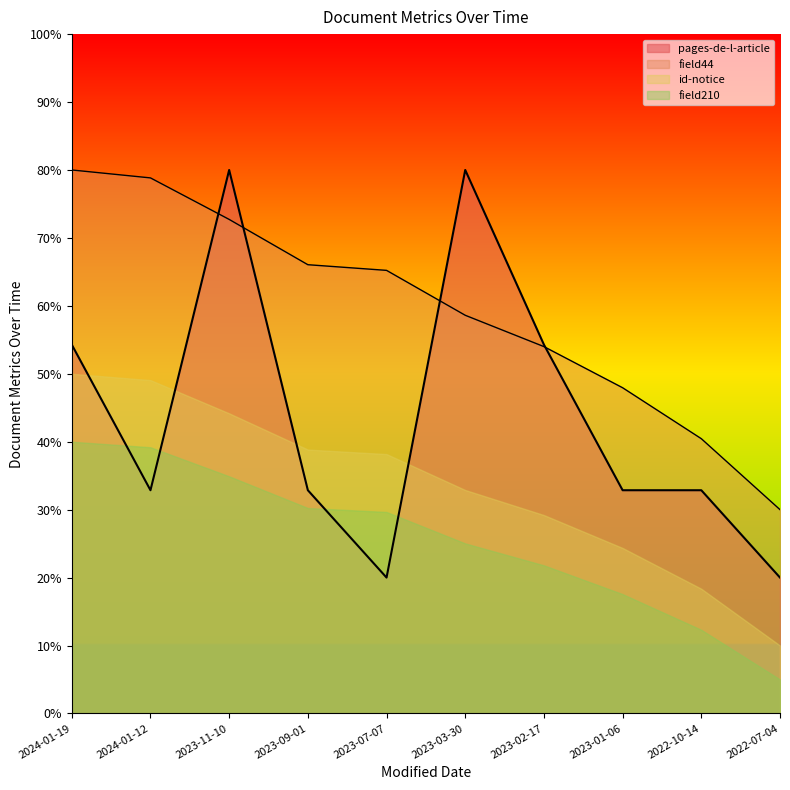

Is the value of pages-de-l-article at 2023-03-30 greater than the value of field44 at 2022-10-14?

Yes